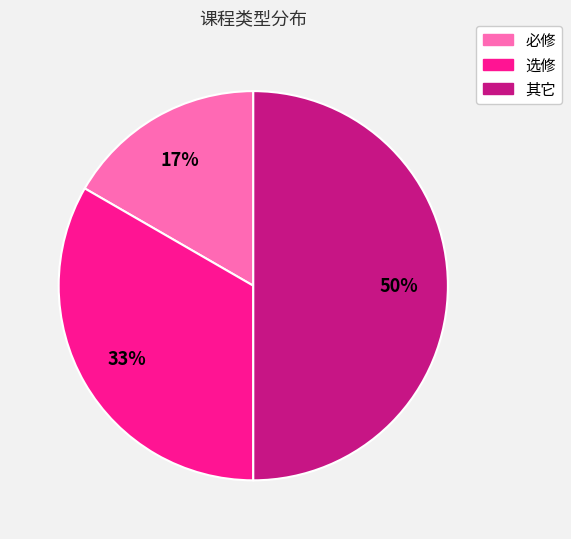

Which slice is the largest?

其它